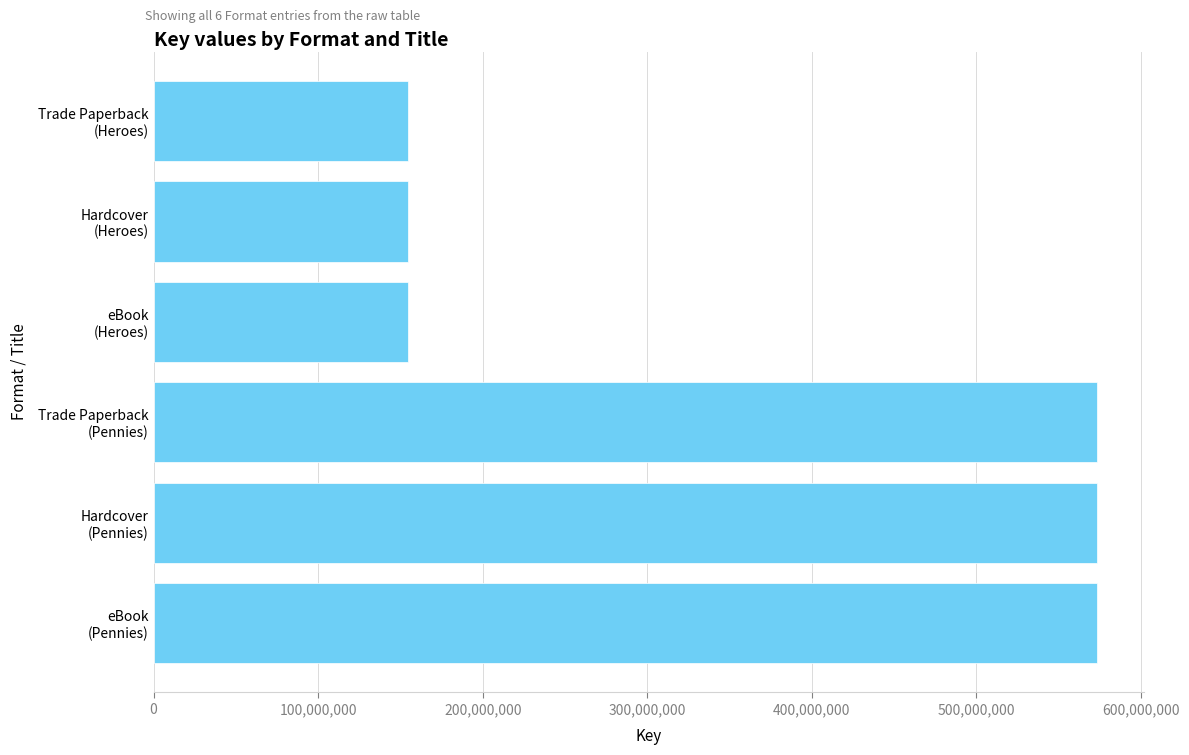

What is the greatest value displayed?

573358033